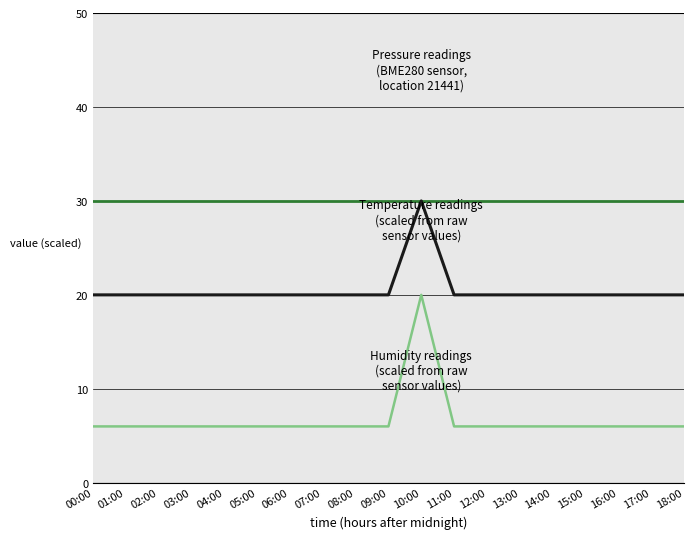

What is the minimum value shown in the chart?

6